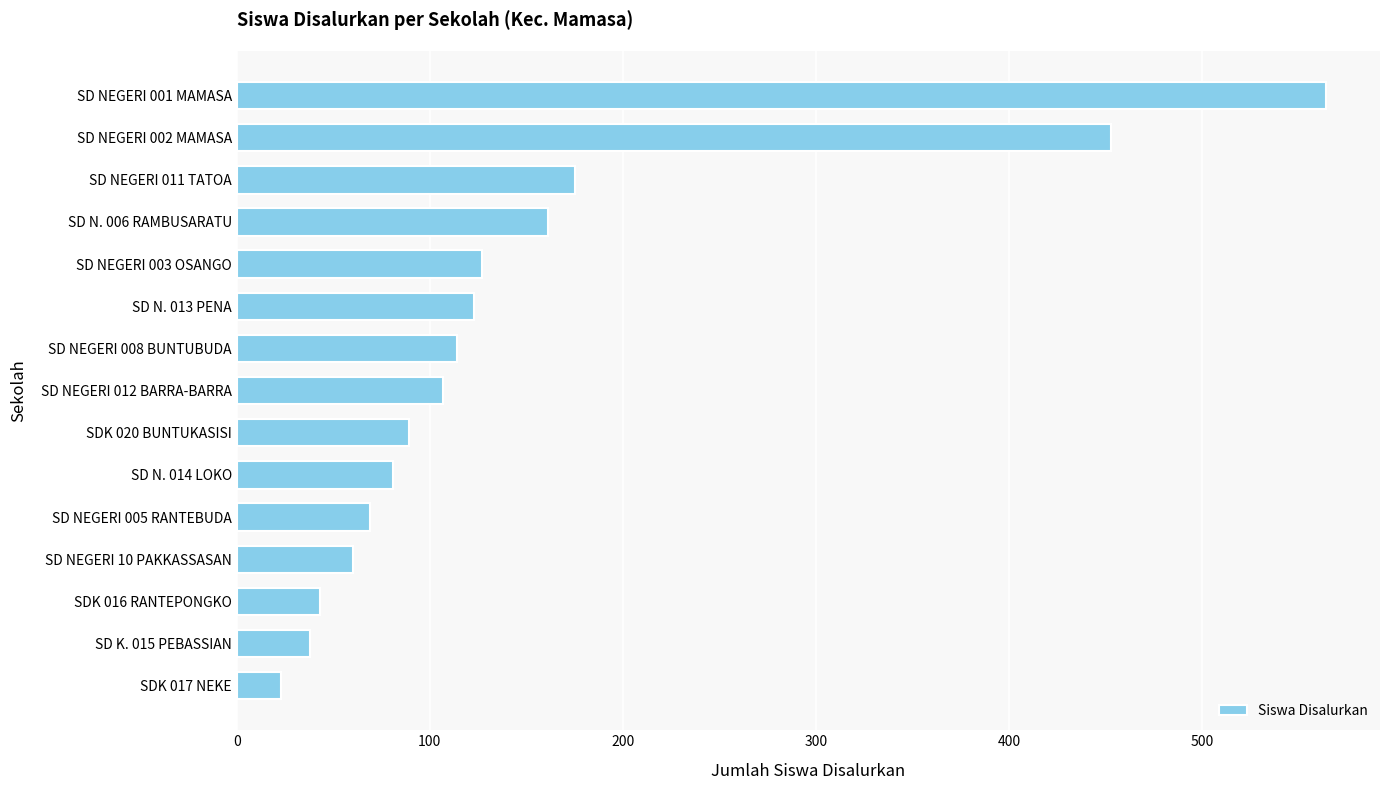

Is it true that the value at SD NEGERI 10 PAKKASSASAN is 37?

False